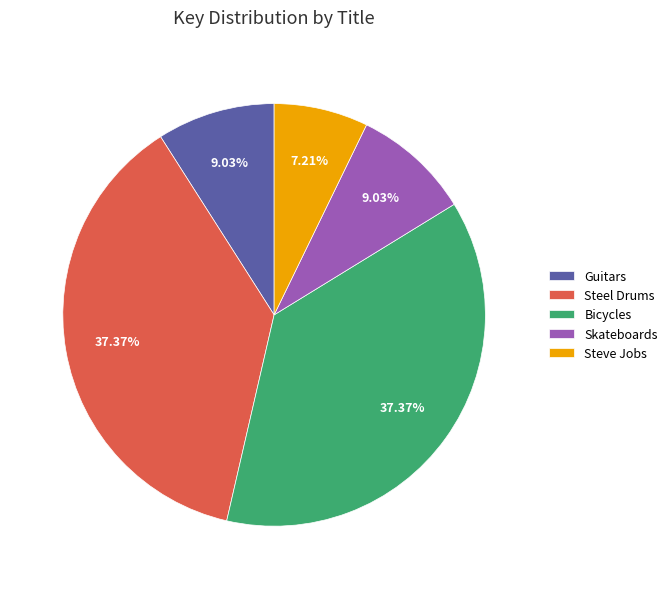

Which category has the smallest portion of the pie?

Steve Jobs